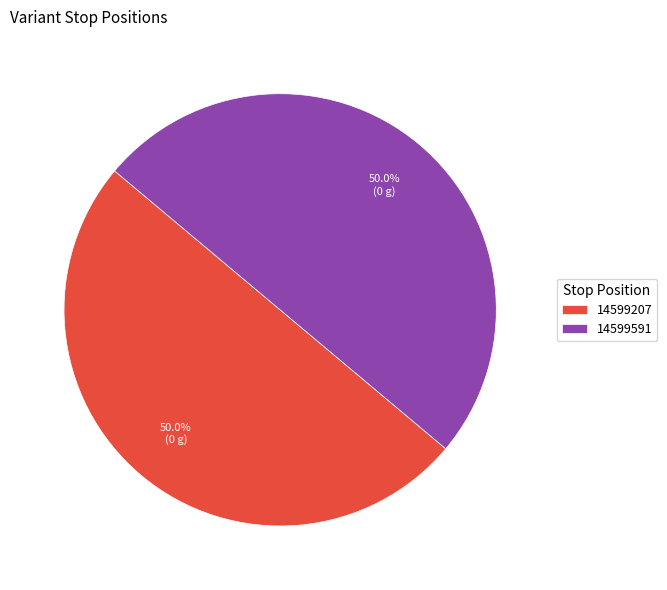

How much of the chart is everything except 14599591?

50.0%